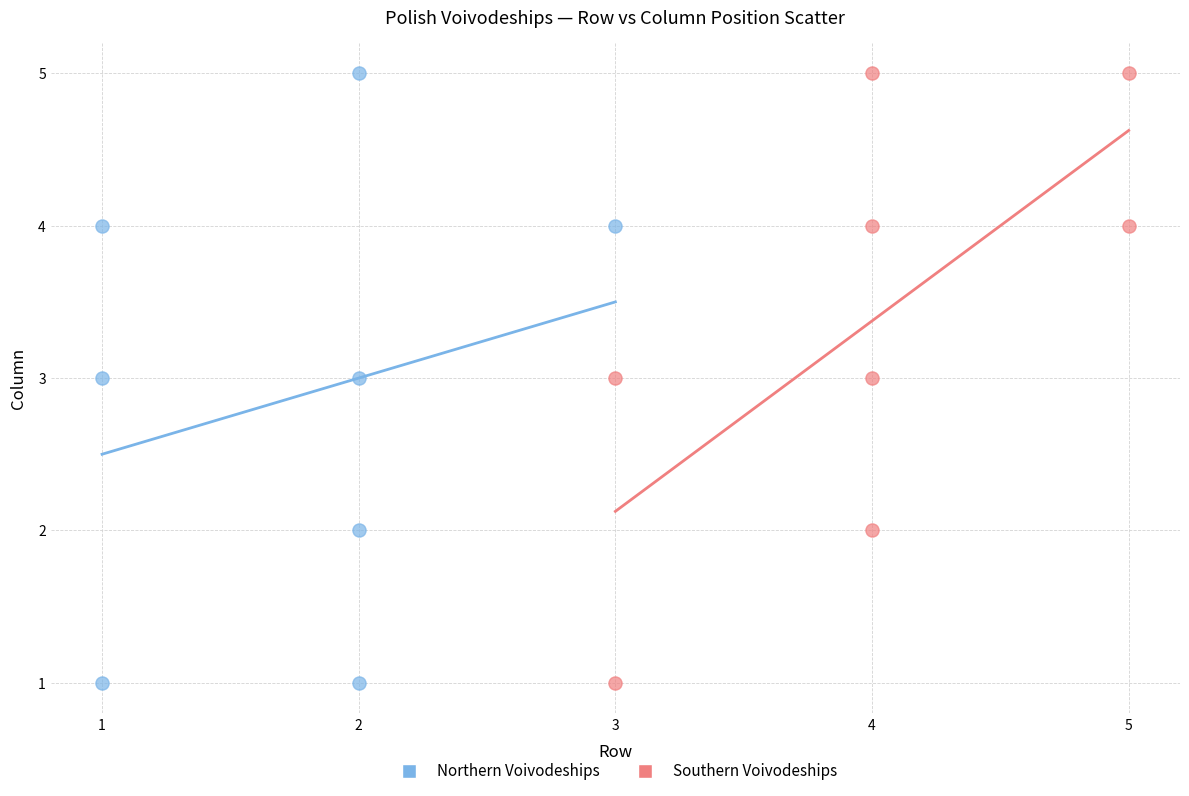

What are all the series names shown in the legend?

Northern Voivodeships, Southern Voivodeships